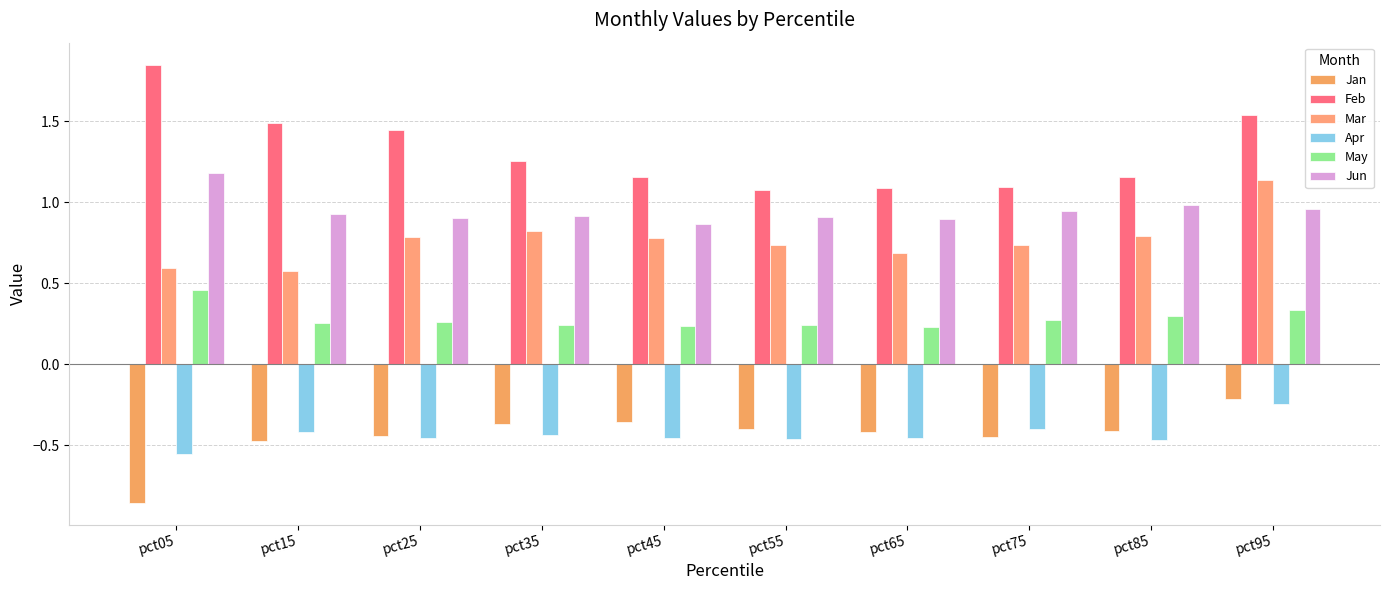

What is the highest value of the Mar series?

1.1